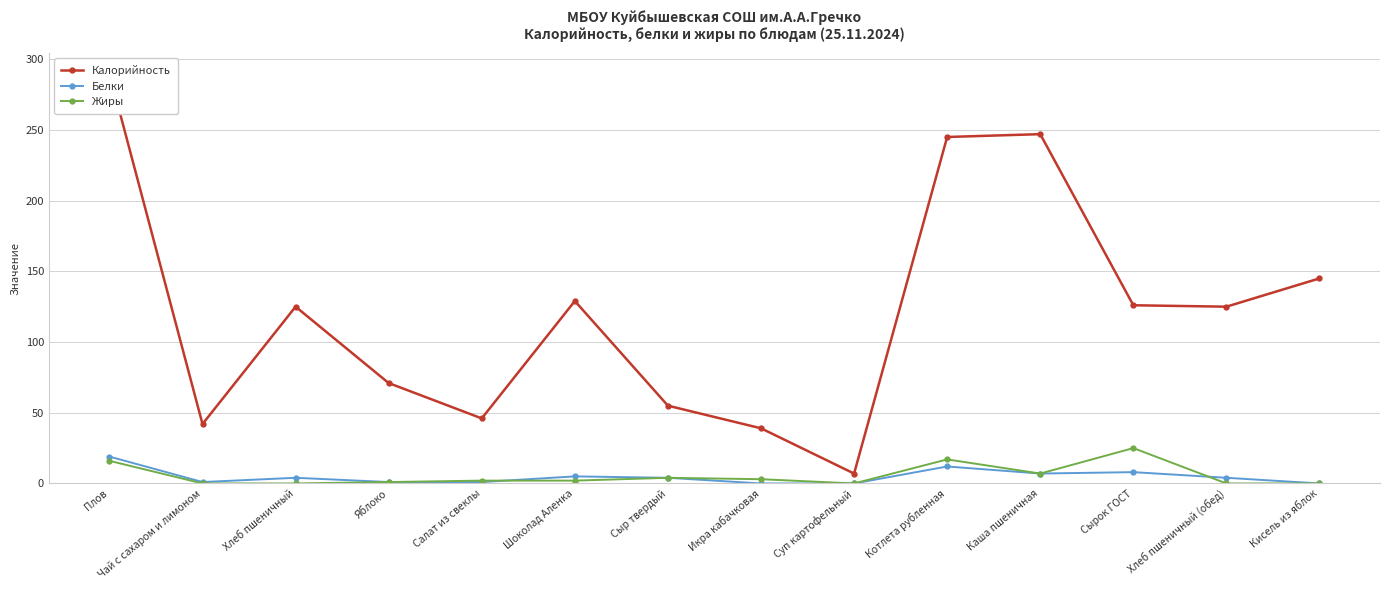

How many series are shown in this chart?

3